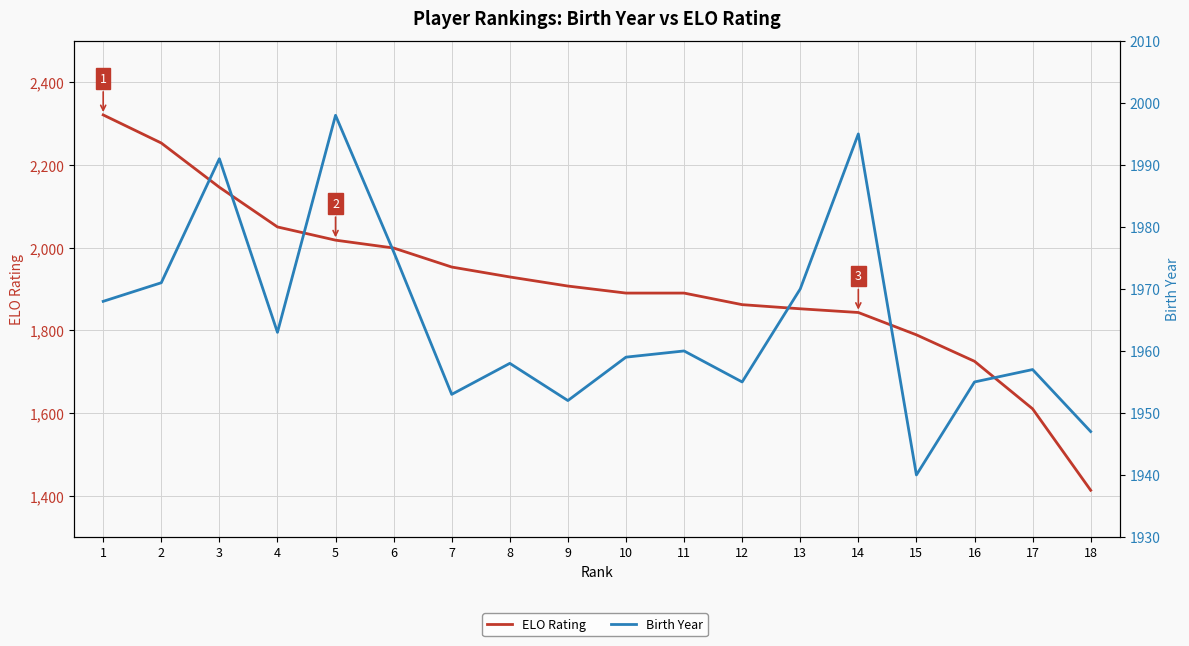

Which series has the largest total across all categories?

Birth Year